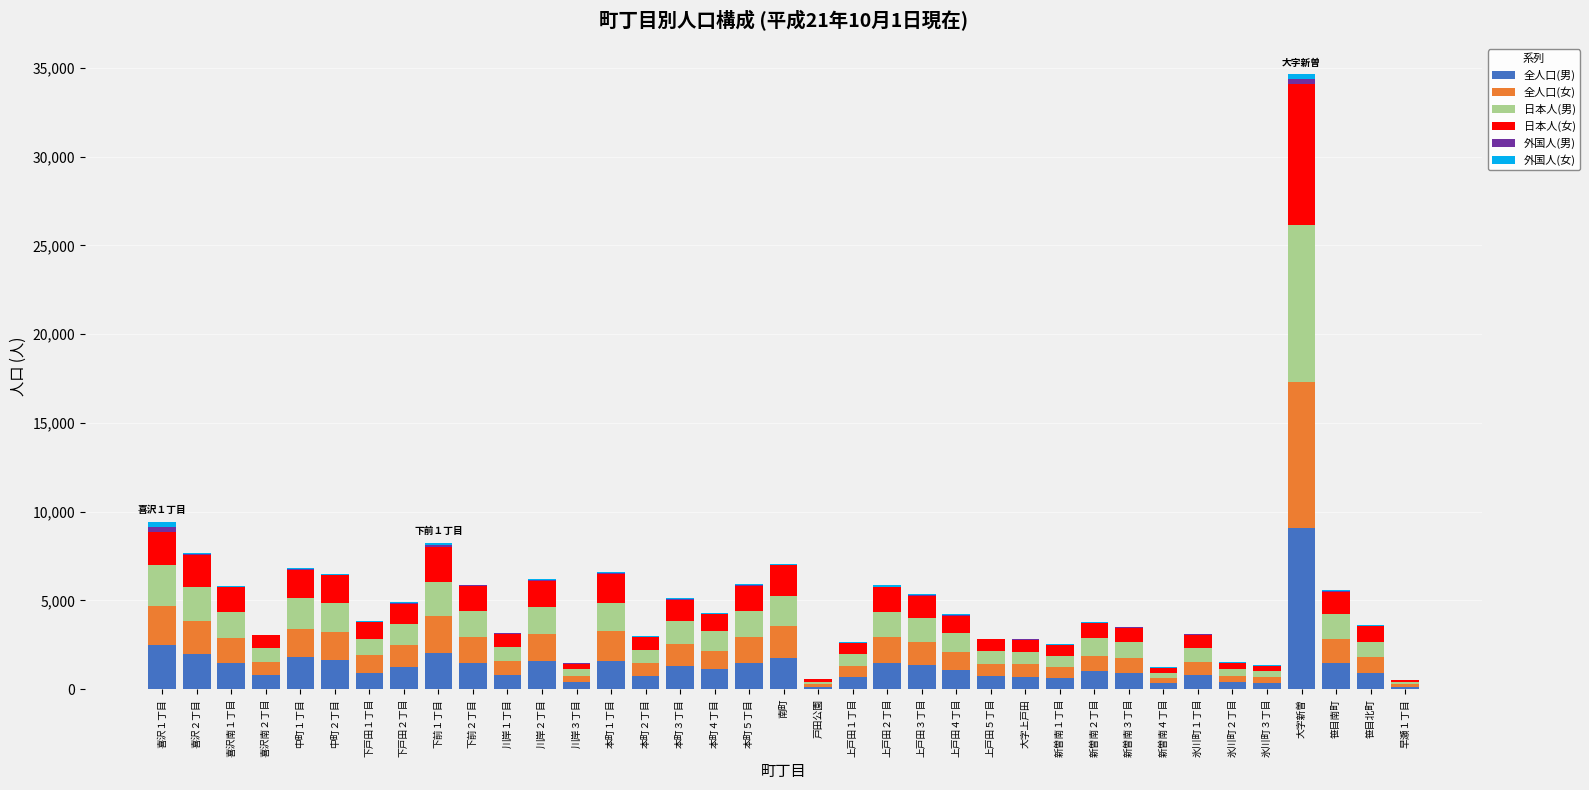

What is the maximum value for 全人口(男)?

9069